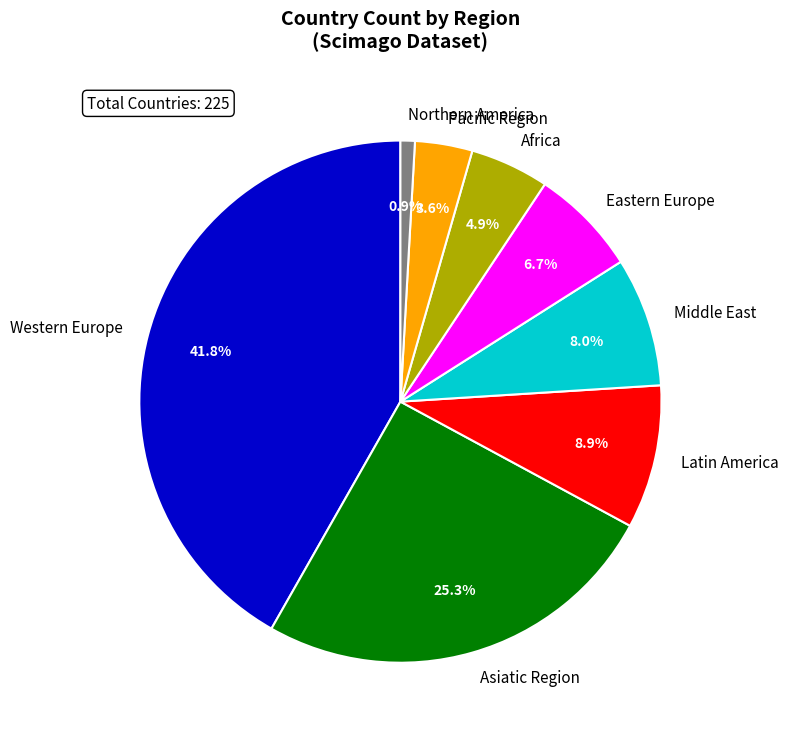

Do Western Europe and Asiatic Region together represent more than half of the pie?

Yes